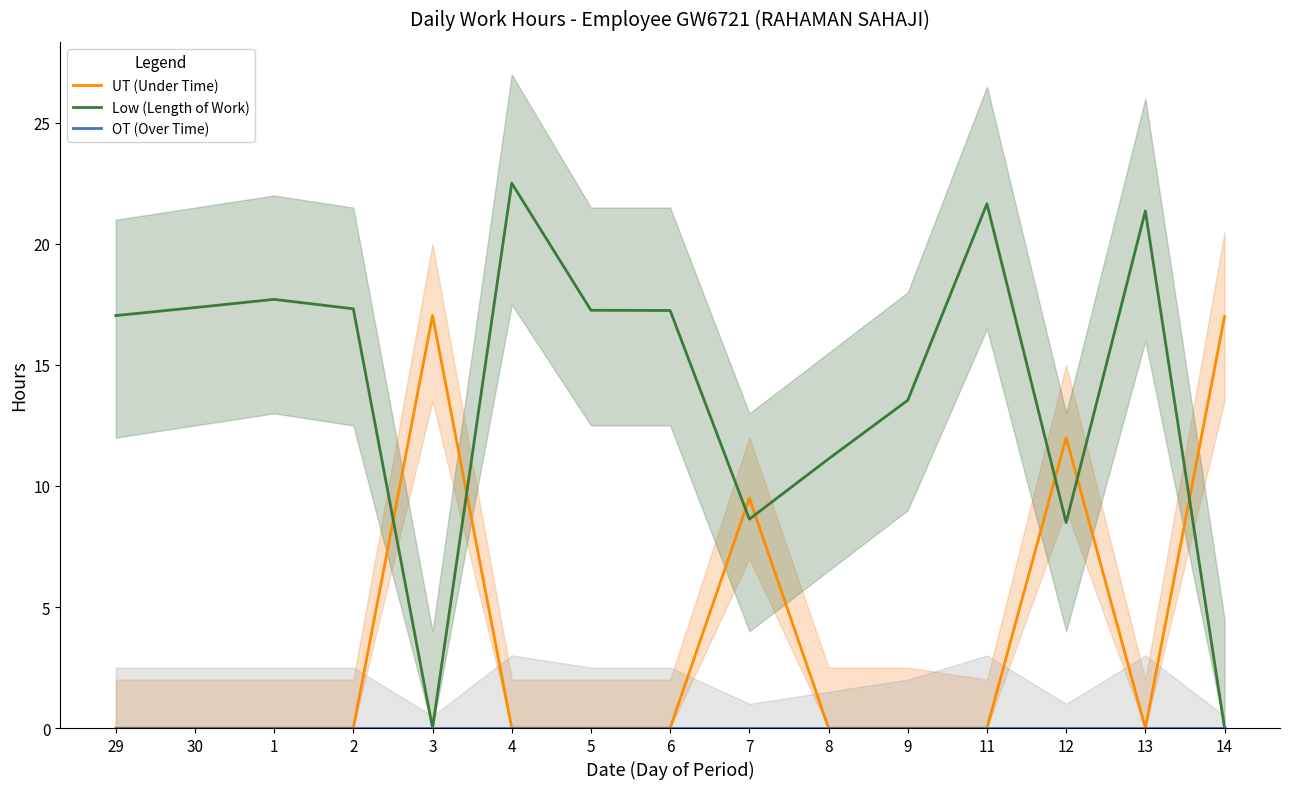

Reading left to right, extract all data points from this chart.

UT (Under Time): 29=0.0	30=0.0	1=0.0	2=0.0	3=17.0	4=0.0	5=0.0	6=0.0	7=9.5	8=0.0	9=0.0	11=0.0	12=12.0	13=0.0	14=17.0
Low (Length of Work): 29=17.0	30=17.4	1=17.7	2=17.3	3=0.0	4=22.5	5=17.3	6=17.2	7=8.6	8=11.1	9=13.5	11=21.7	12=8.5	13=21.4	14=0.0
OT (Over Time): 29=0.0	30=0.0	1=0.0	2=0.0	3=0.0	4=0.0	5=0.0	6=0.0	7=0.0	8=0.0	9=0.0	11=0.0	12=0.0	13=0.0	14=0.0